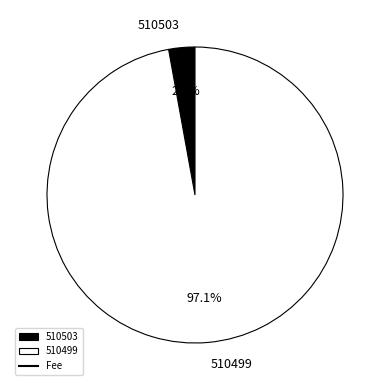

Is it true that 510503 is 18% of the pie?

False